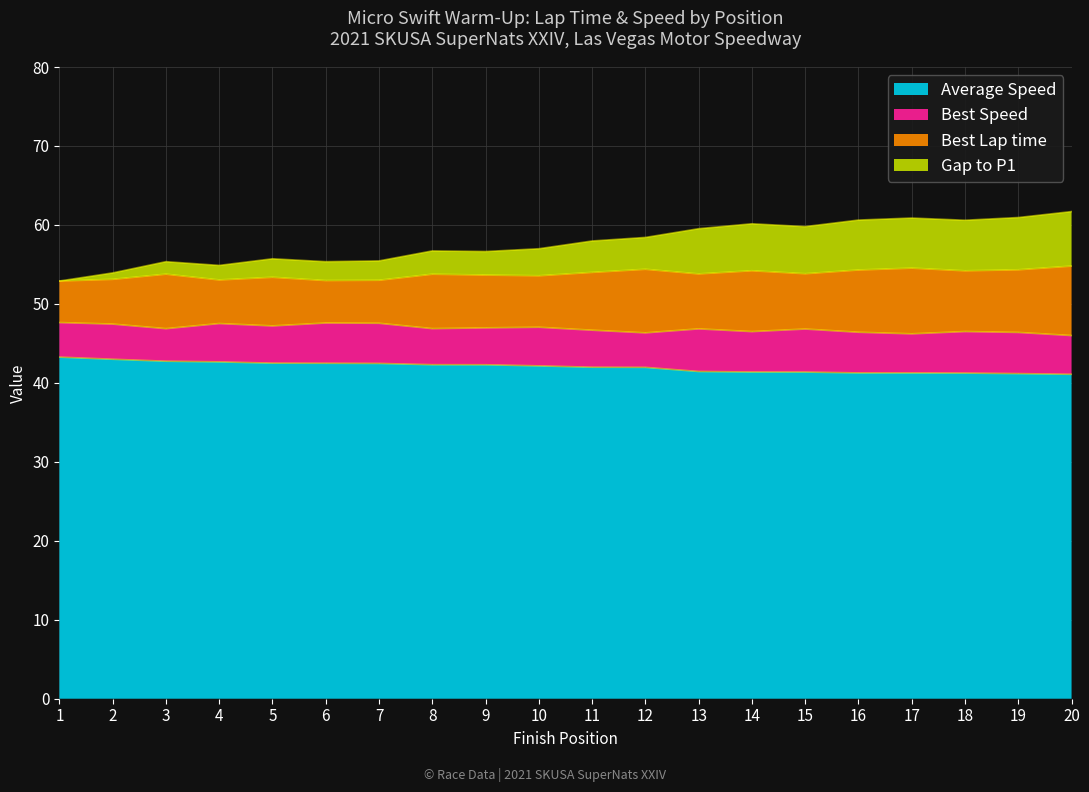

True or false: Average Speed has more than 1 points higher than both neighbors.

False